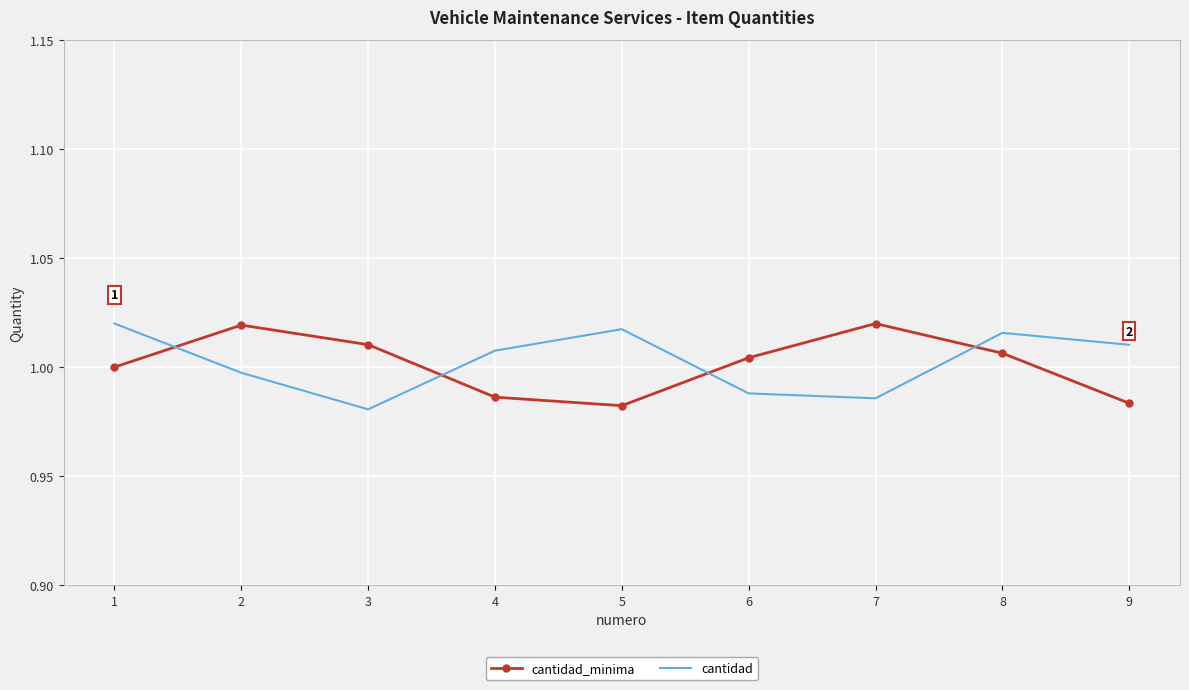

At 9, list the series in order from smallest to largest.

cantidad_minima, cantidad